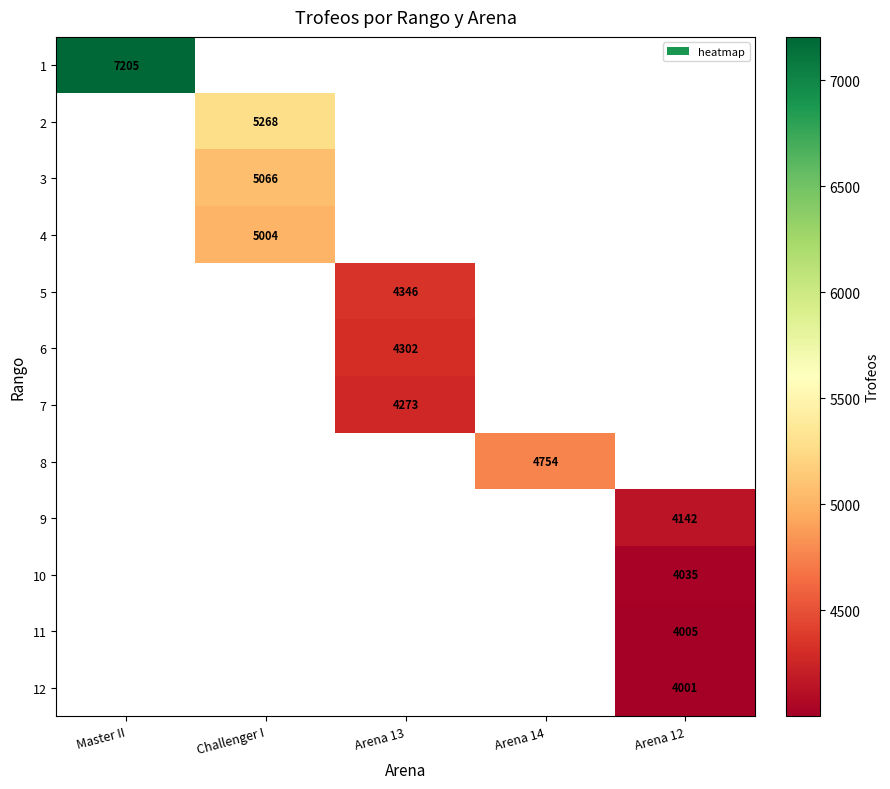

The 6 series shows 1214 at Arena 13. True or false?

False